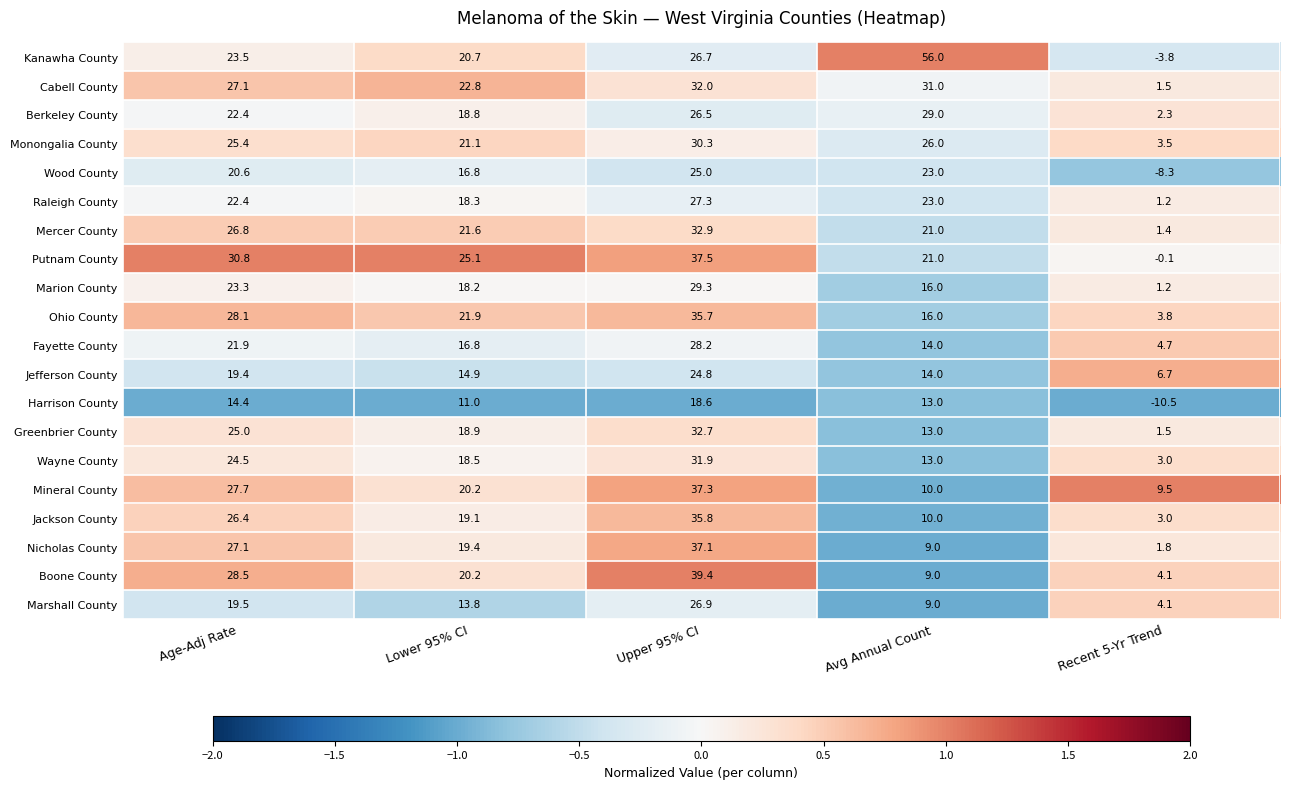

What is the total value across all series at Age-Adj Rate?

484.8